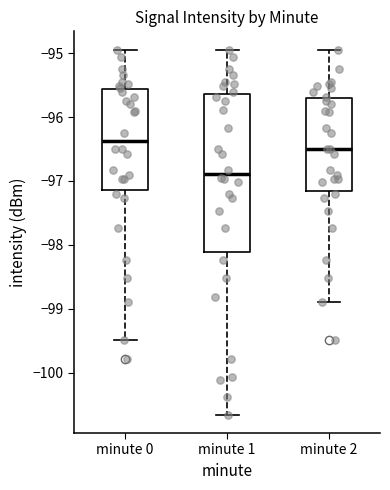

Which box's median line is the lowest?

minute 1